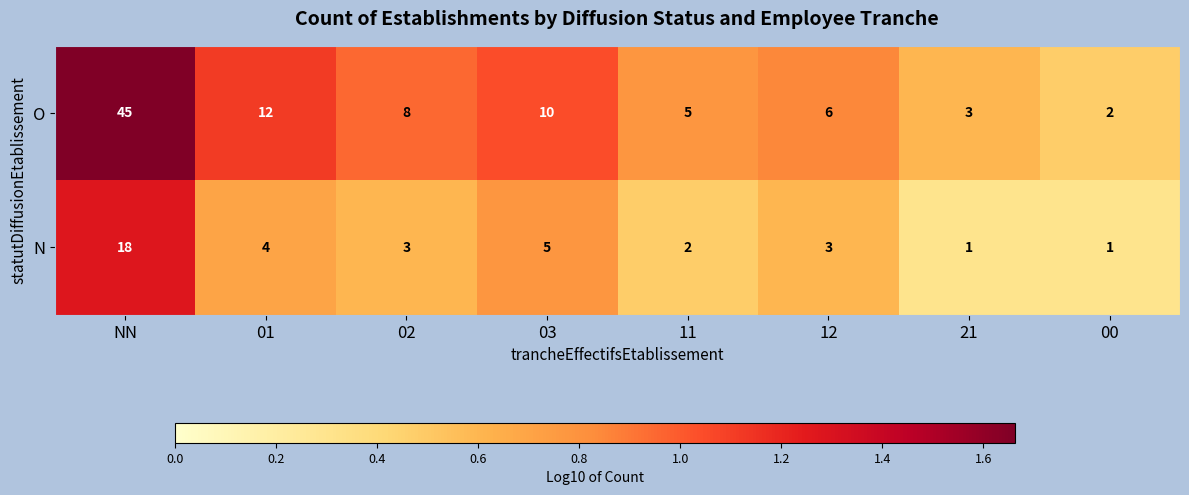

What is the sum of the N values at 01 and 21?

5